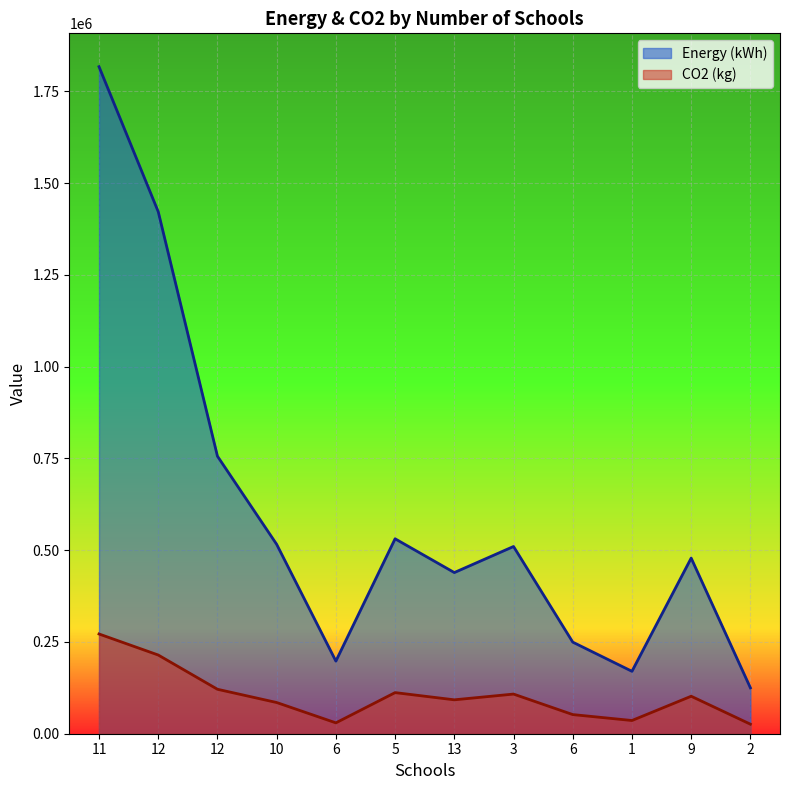

At which category does Energy (kWh) reach its first local peak?

5